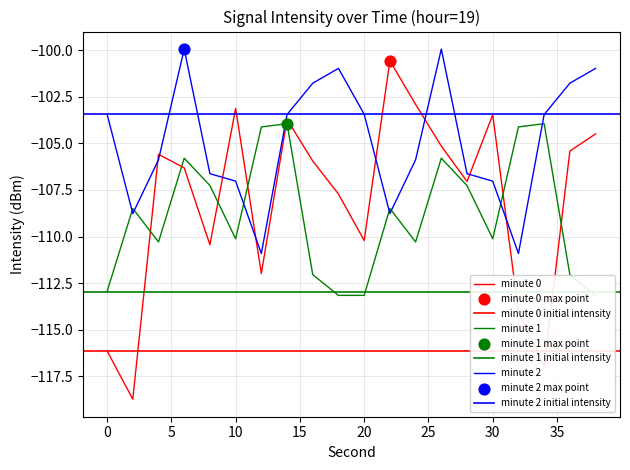

At which category is the sum across all series the highest?

26